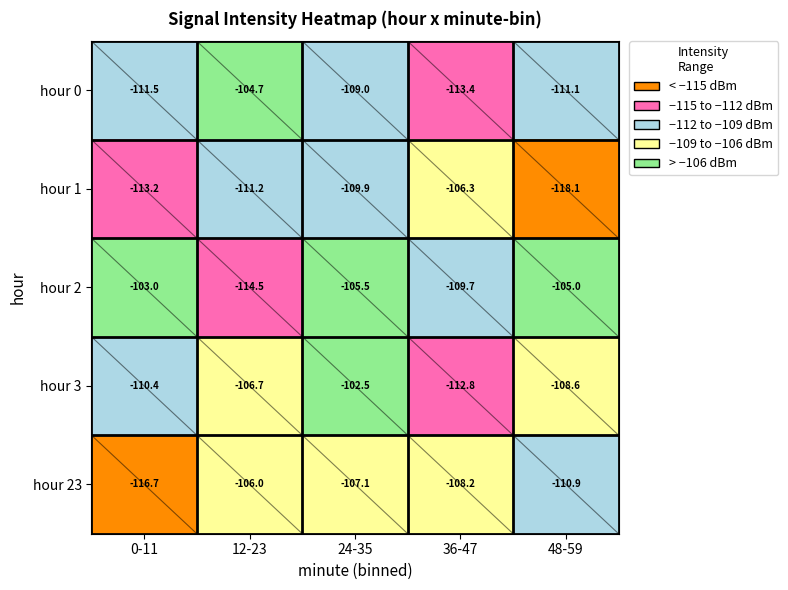

At which category is the sum across all series the highest?

24-35